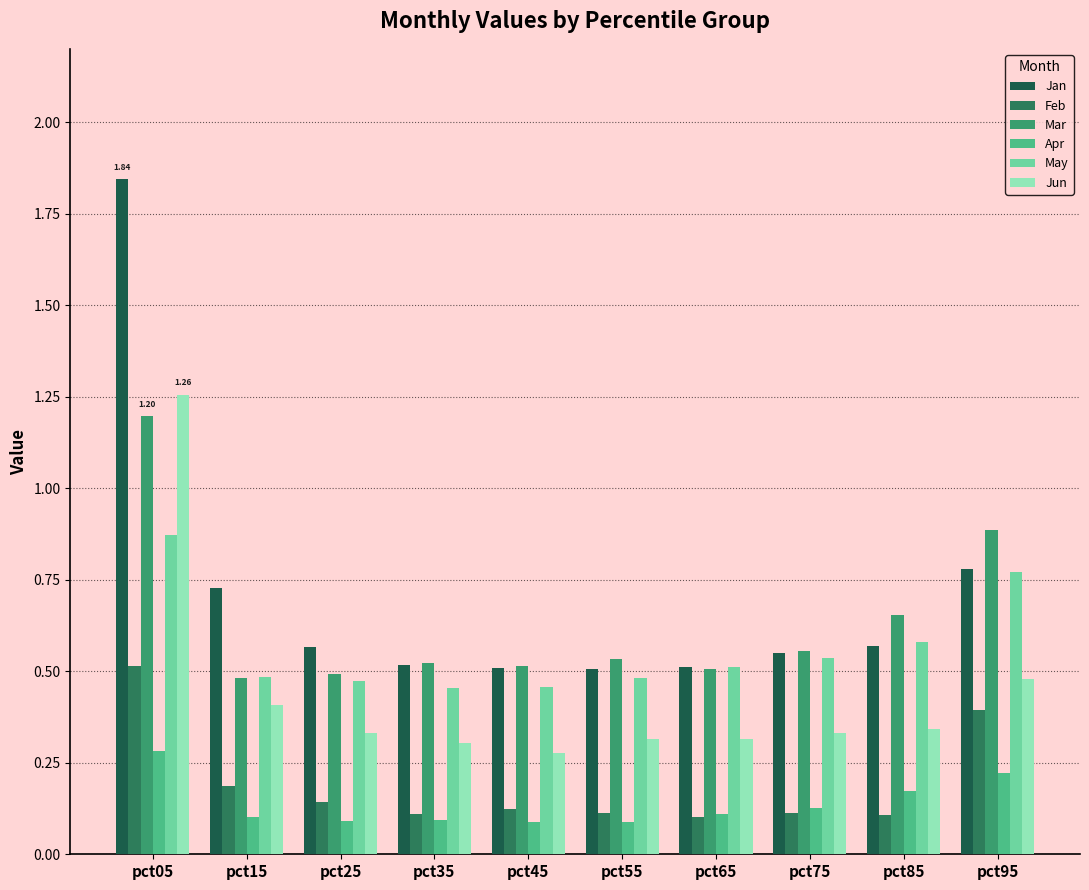

How many Apr values are between 0 and 1?

10